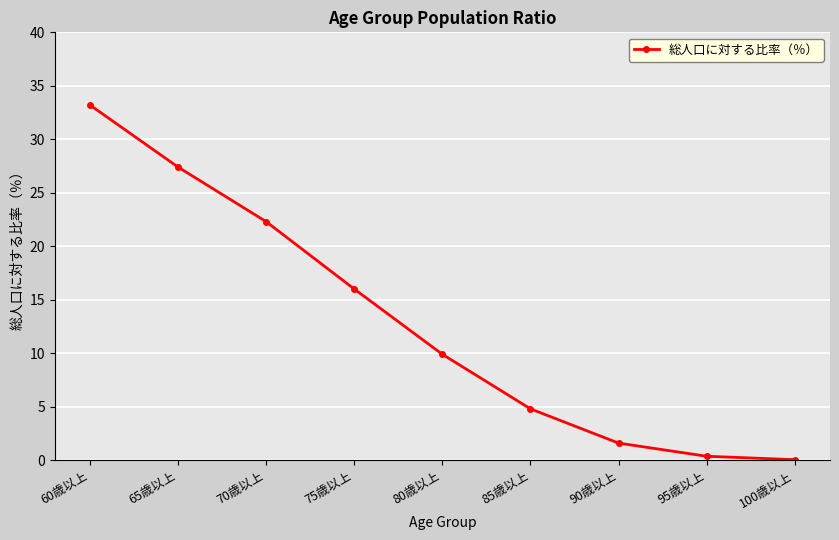

How many series are shown in this chart?

1